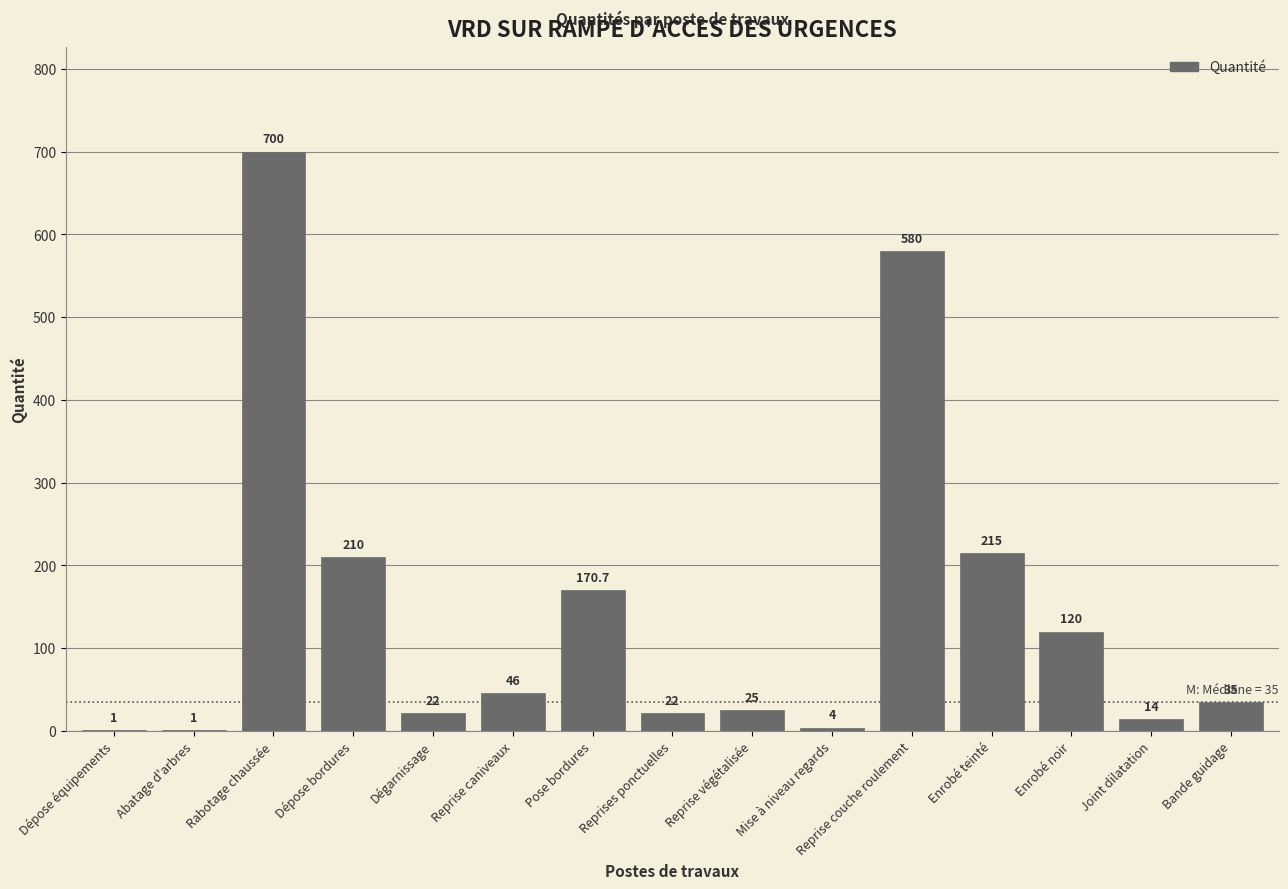

What value does the data have at Mise à niveau regards?

4.0